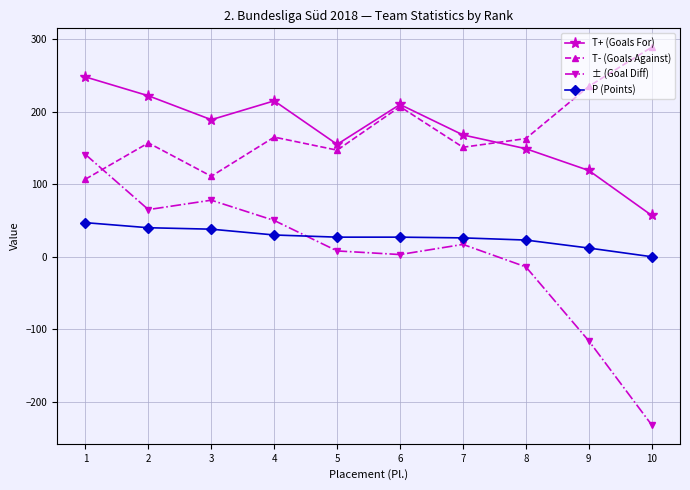

True or false: T+ (Goals For) has a value of 88 at 3.

False